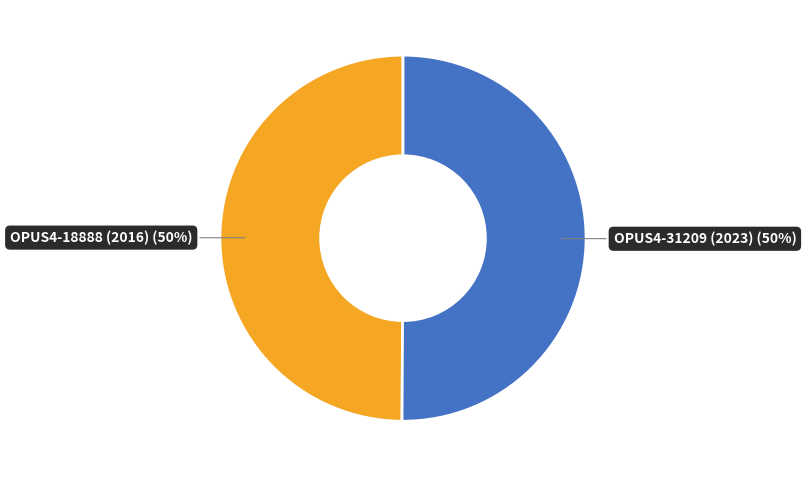

To the nearest percent, what is the average slice percentage?

50%